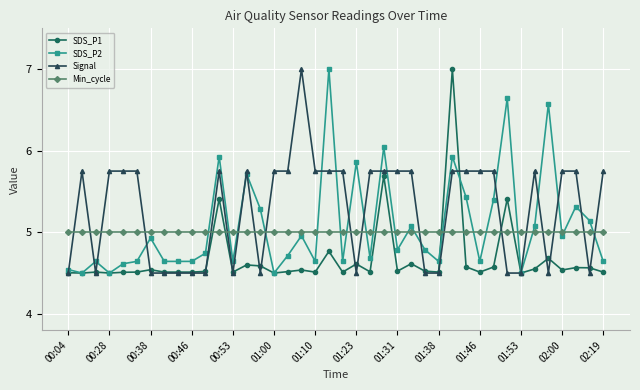

After their last crossing, which series has the higher values: Min_cycle or Signal?

Signal